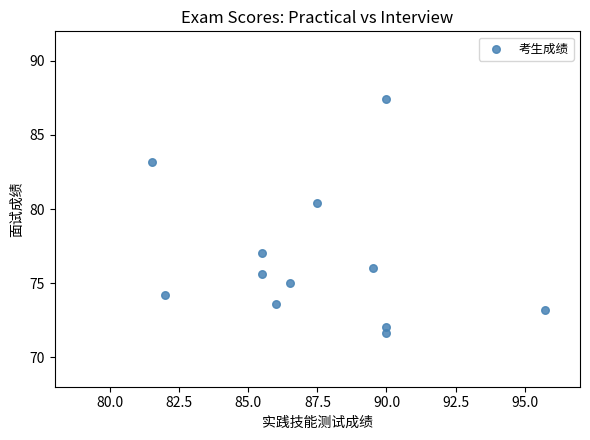

What is the range of Y values (max minus min)?

15.8